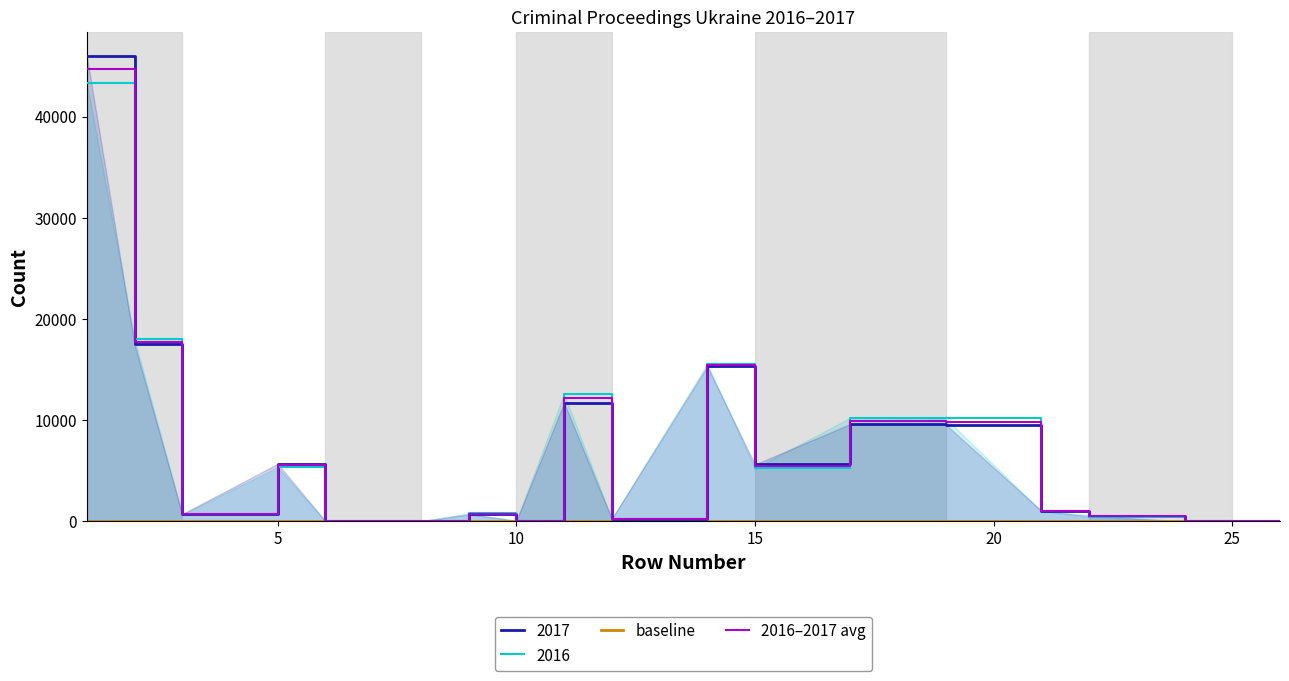

True or false: baseline has more than 2 points higher than both neighbors.

False